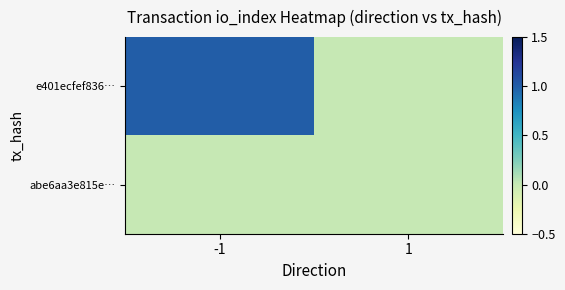

What is the total value across all series at -1?

1